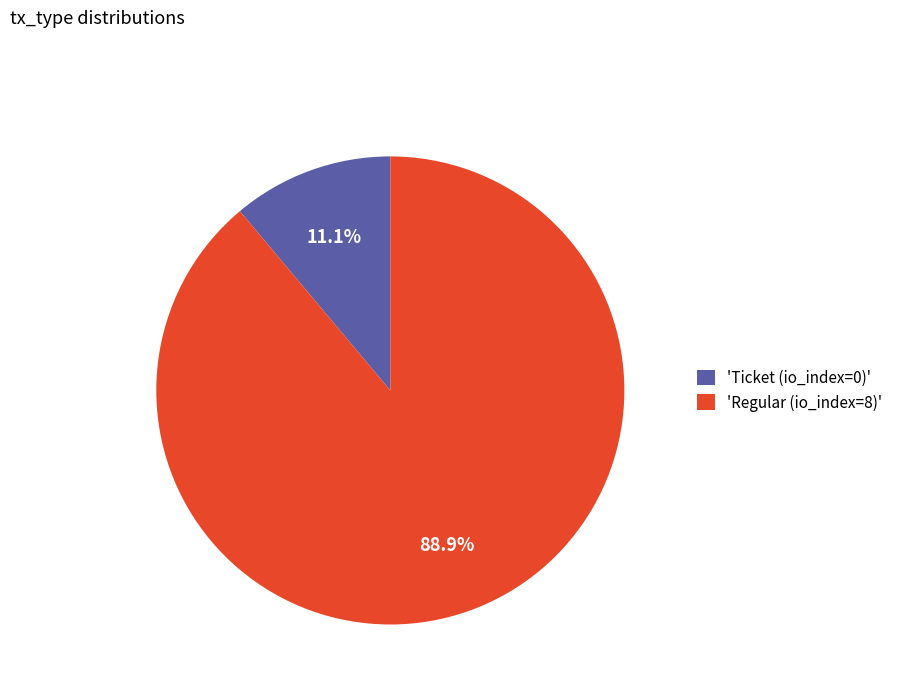

Approximately how many times larger is the value at 'Regular (io_index=8)' compared to 'Ticket (io_index=0)'?

8.0